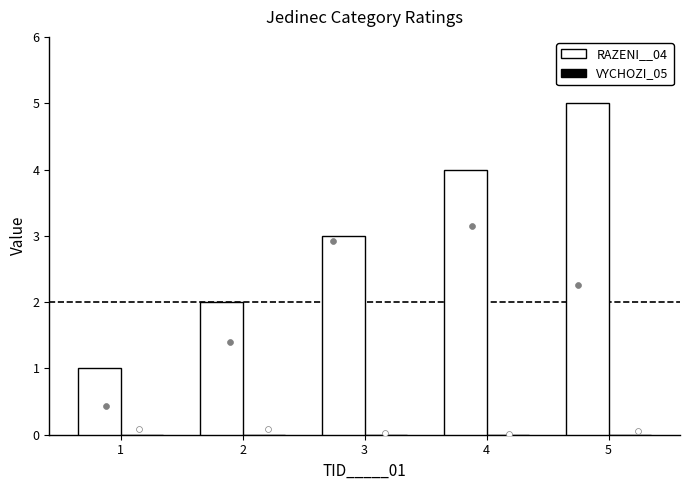

Which series has the largest Y range (max minus min)?

RAZENI__04